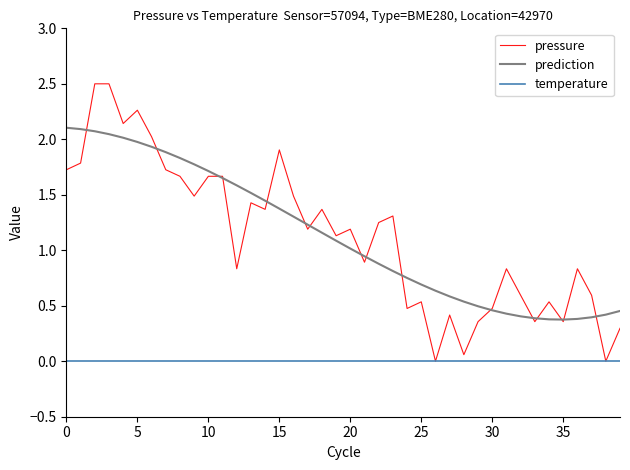

True or false: temperature and prediction intersect in this chart.

False